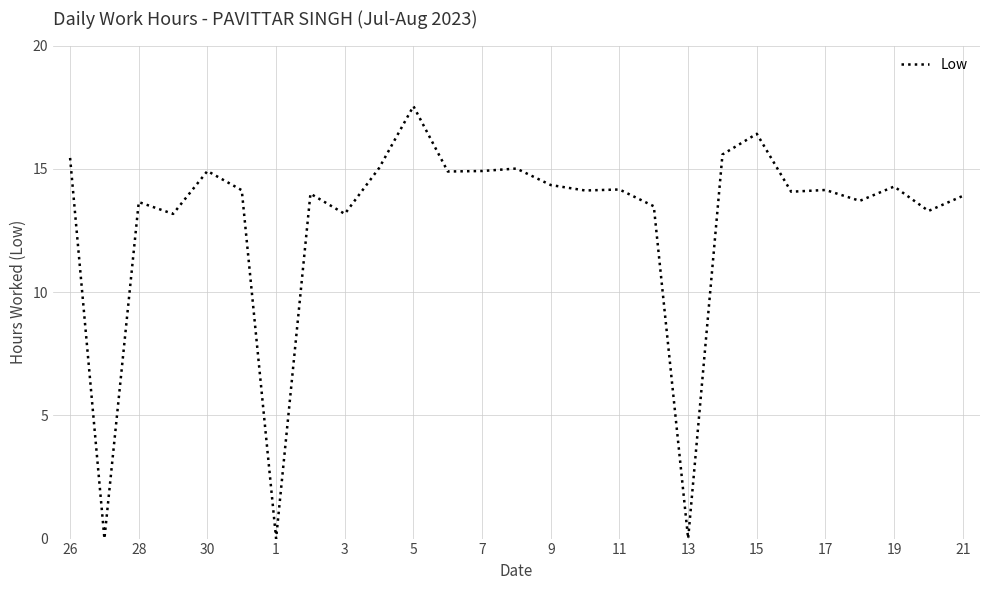

What is the greatest value displayed?

17.5